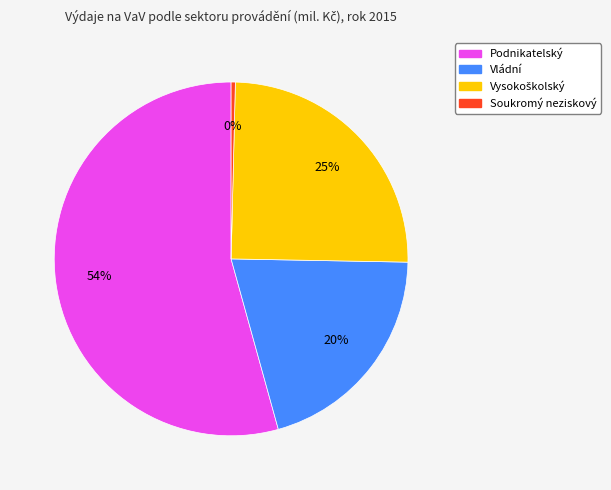

Which category has the biggest portion of the pie?

Podnikatelský